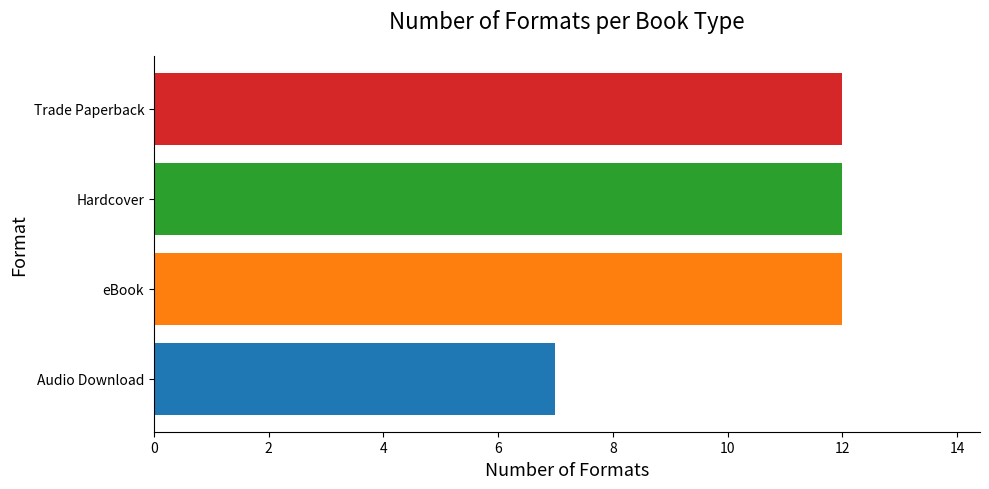

What is the sum of all values?

43